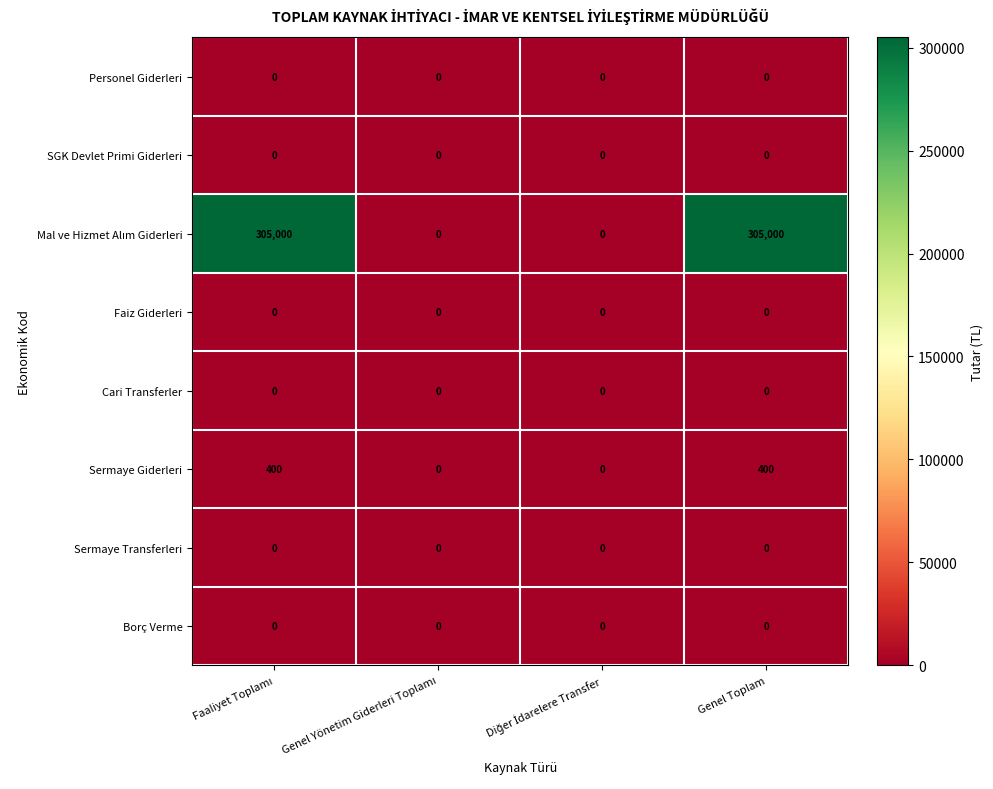

How many distinct data groups are displayed?

8